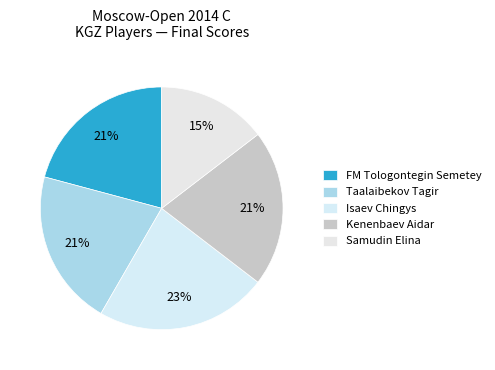

Is it true that Isaev Chingys is 29% of the pie?

False